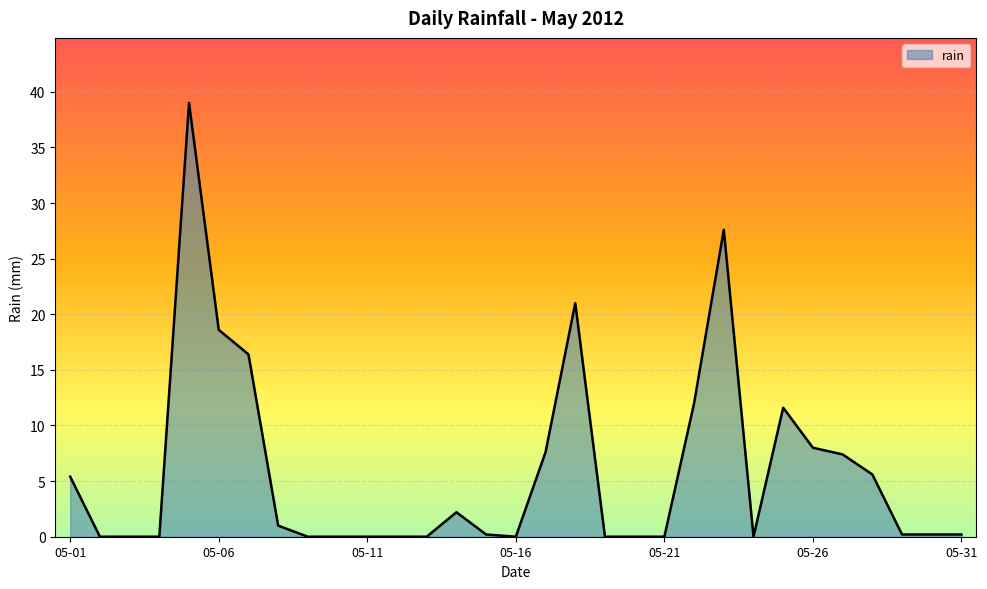

What is the average value?

5.9